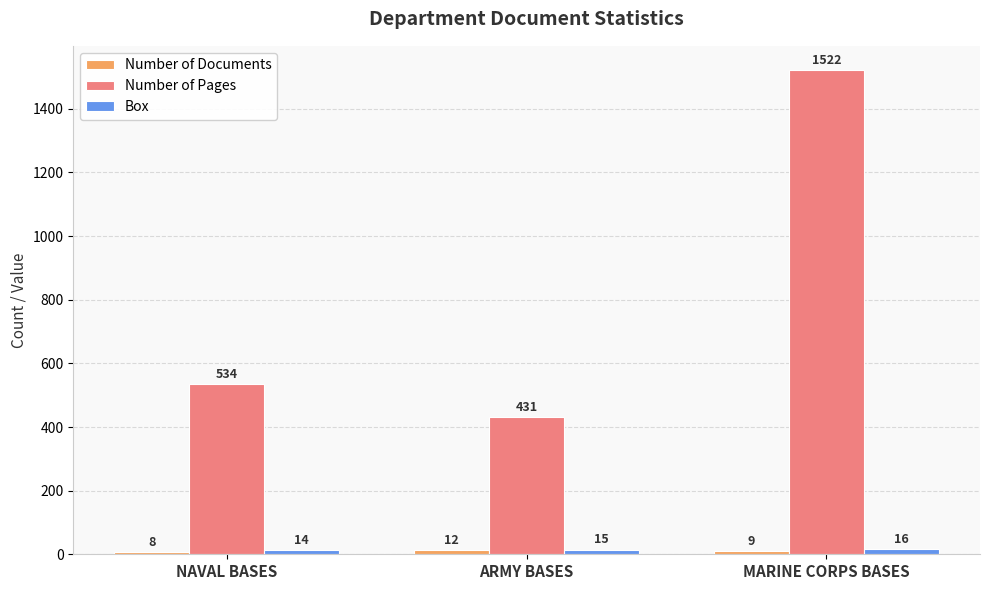

The Number of Pages series shows 300 at NAVAL BASES. True or false?

False